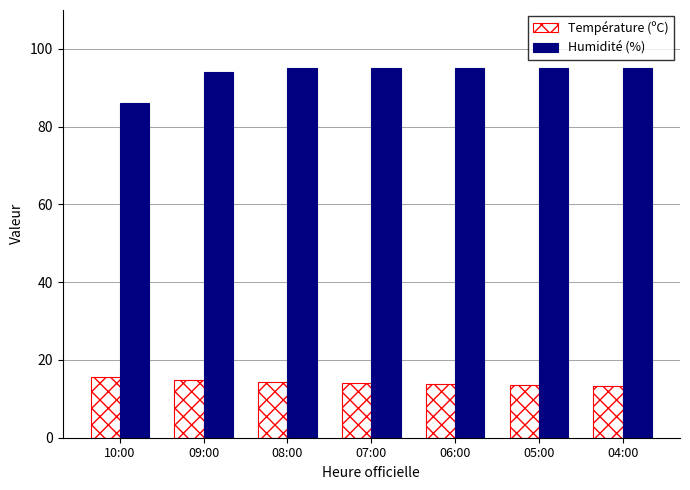

What is the maximum value for Température (ºC)?

15.7